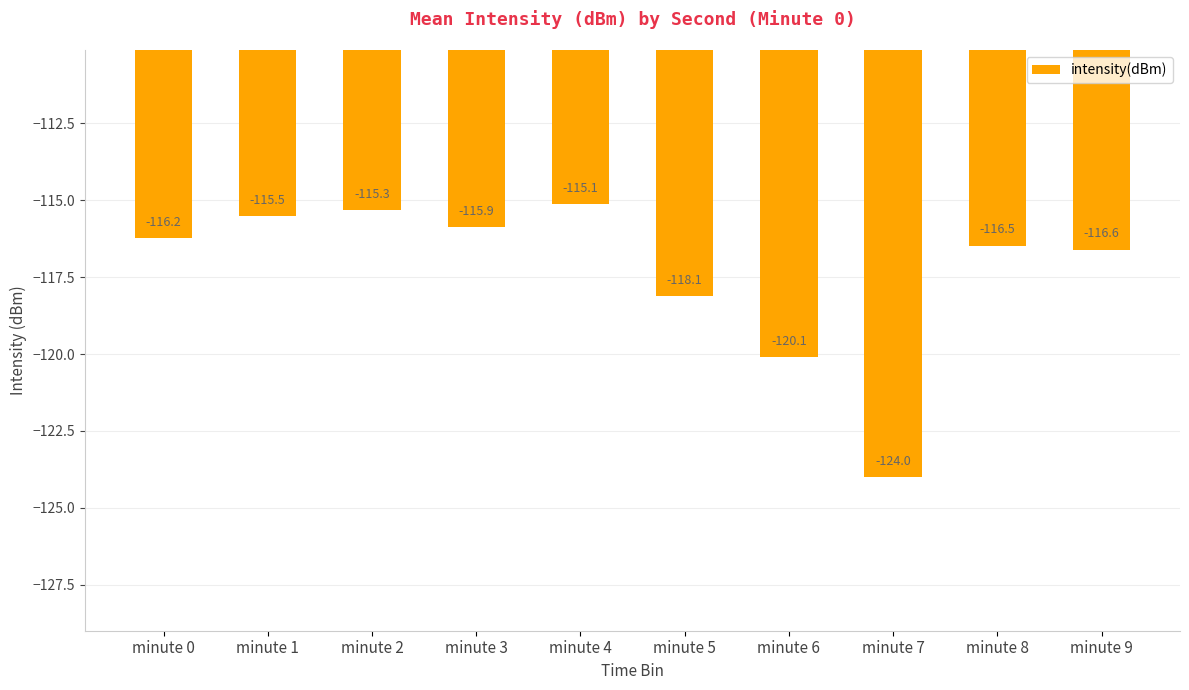

At which category does the chart reach its peak across all series?

minute 4